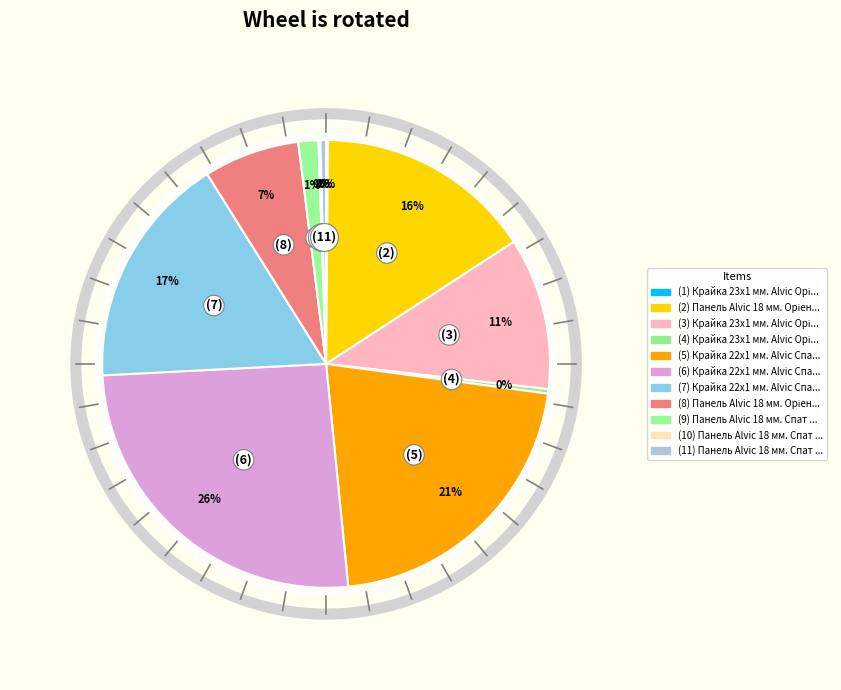

What is the largest slice in the pie chart?

Крайка 22x1 мм. Alvic Спат 3076